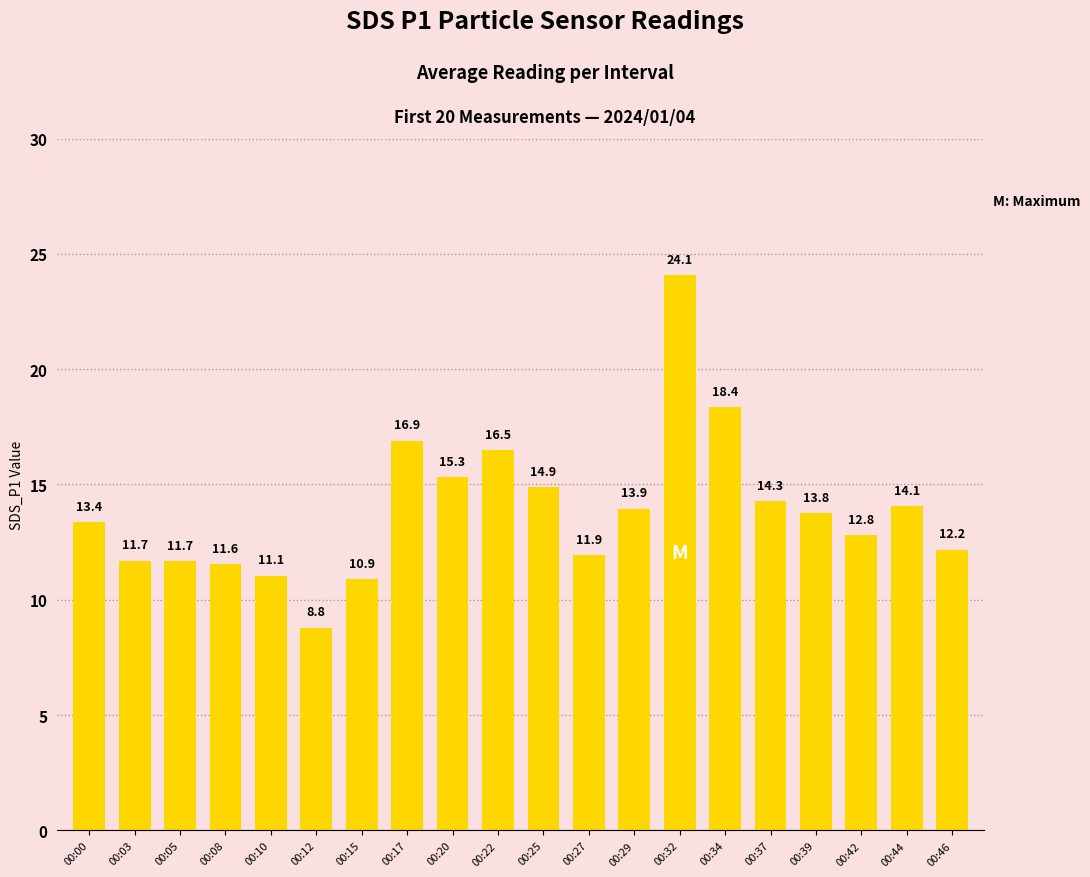

What value does the data have at 00:44?

14.1